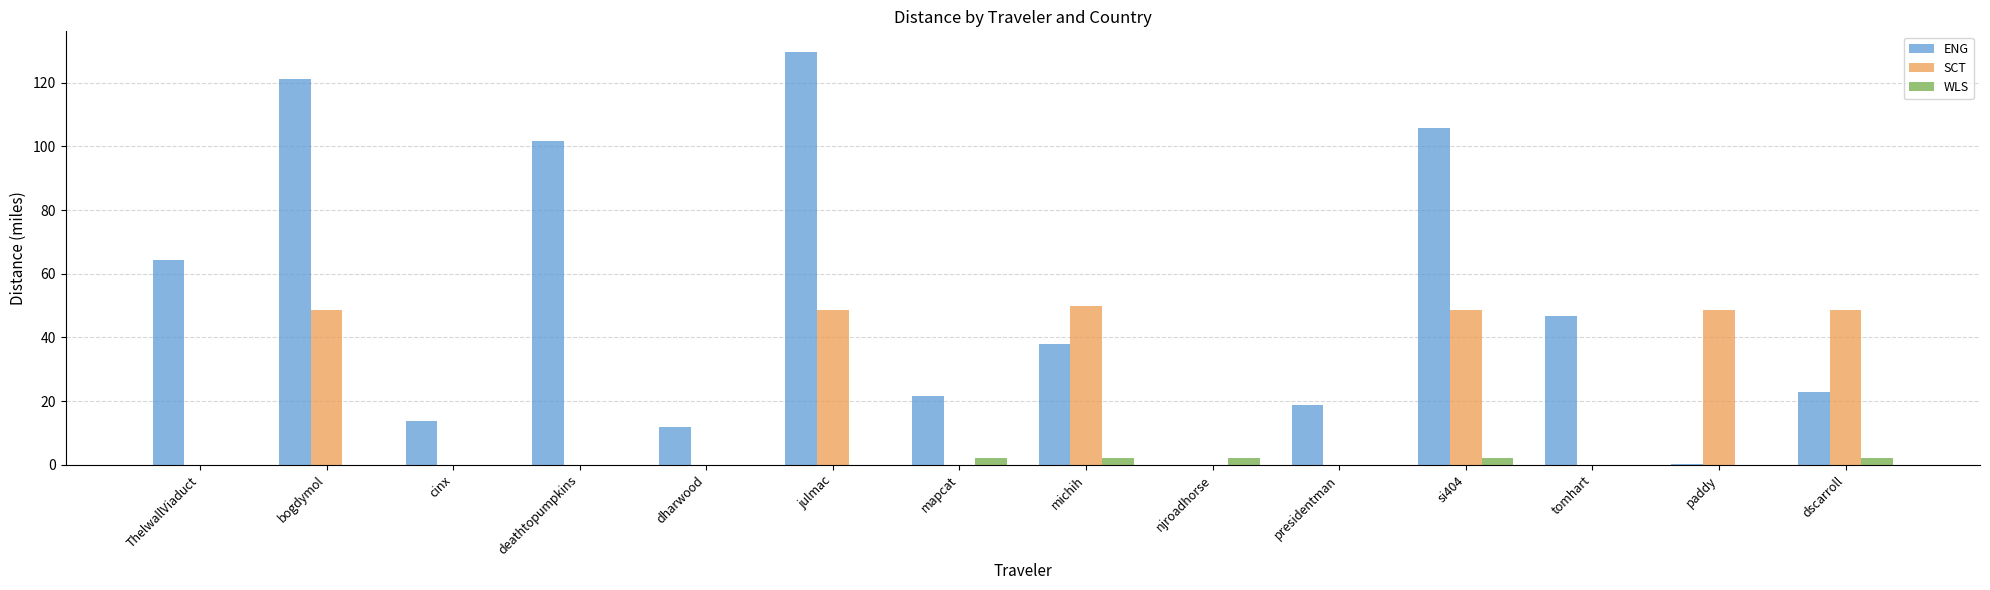

Count the number of categories in the chart.

14